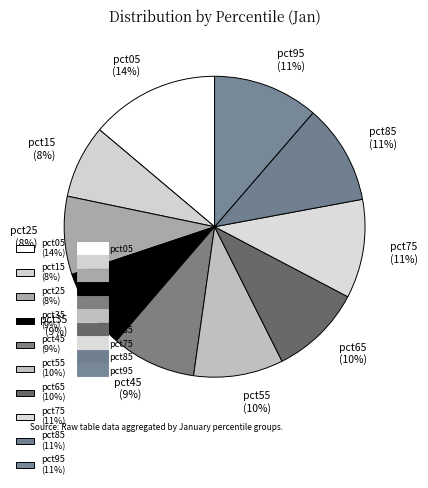

To the nearest percent, what portion does pct85 represent?

11%